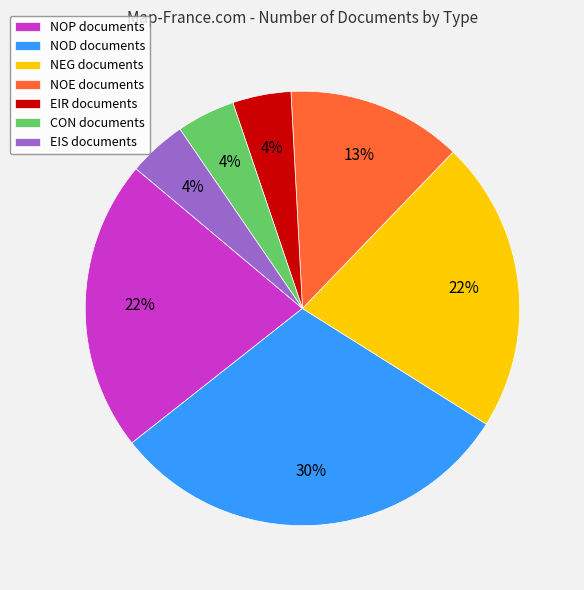

Is the sum of NEG and EIS greater than half?

No